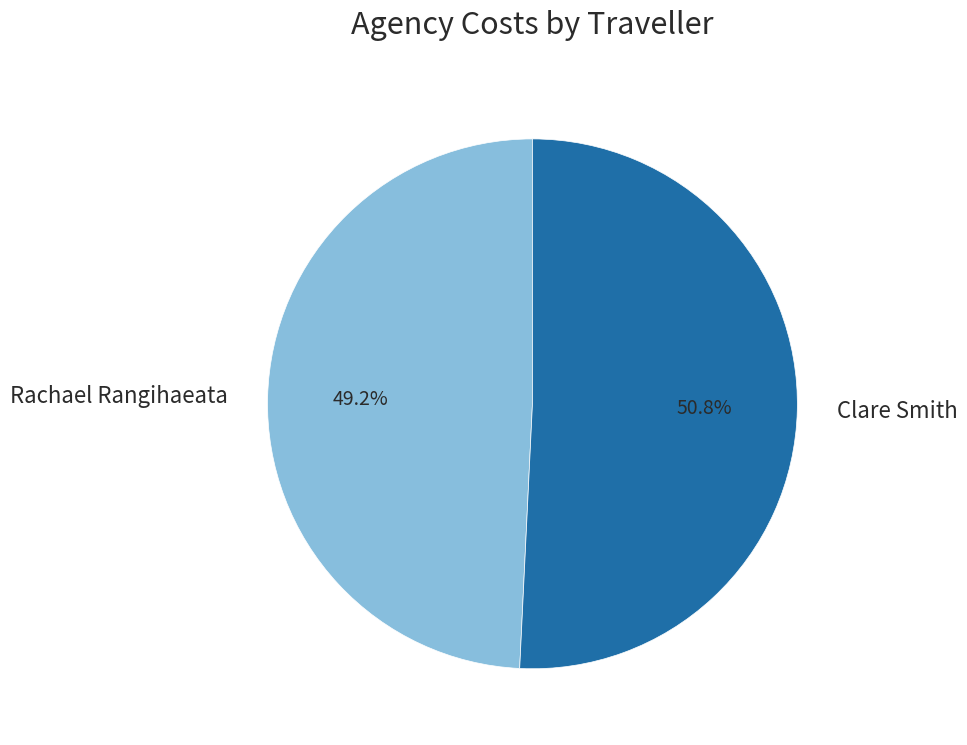

How many slices are in this pie chart?

2